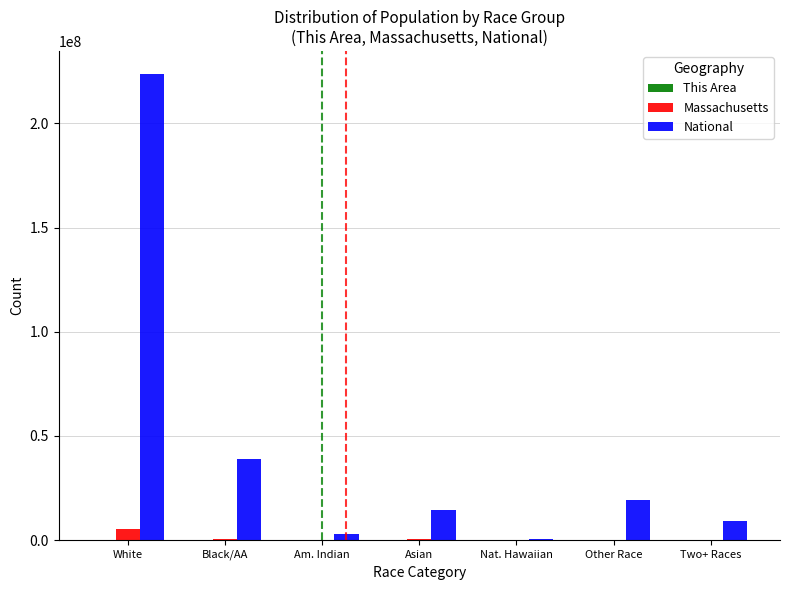

Which series changed the most between Black/AA and Other Race?

National